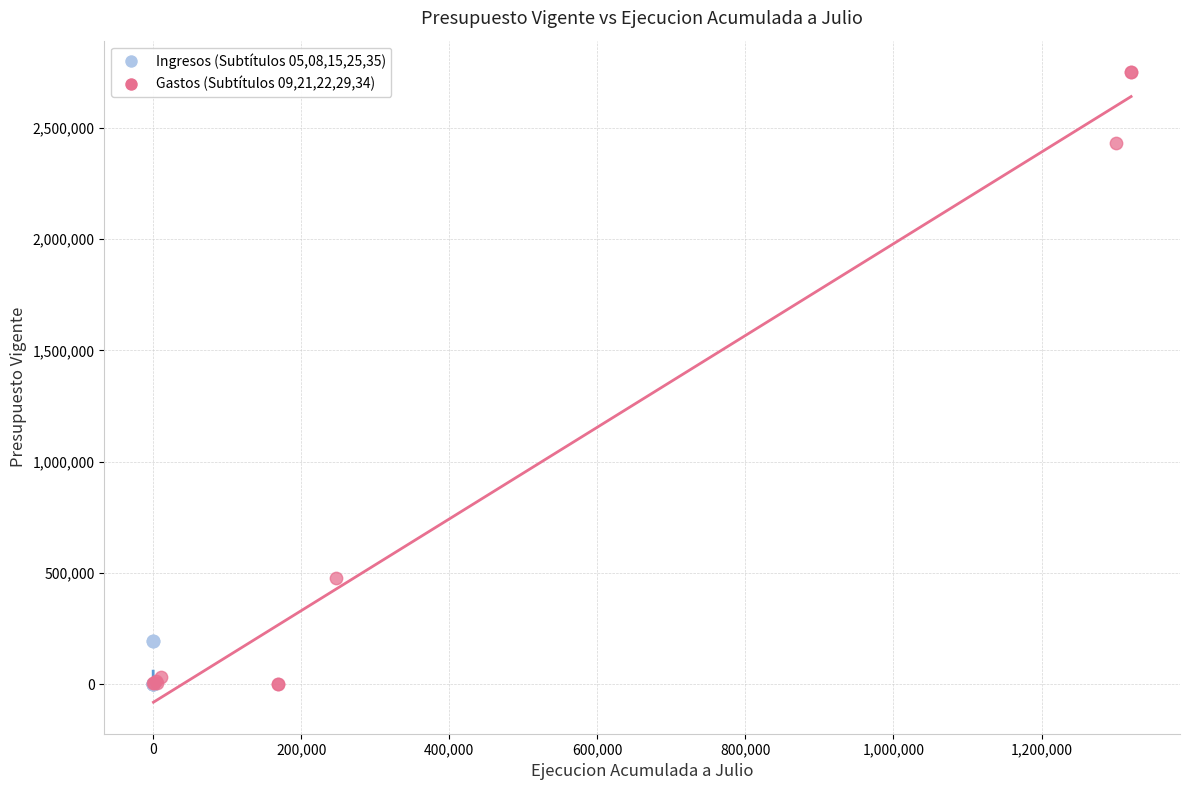

What are all the series names shown in the legend?

Ingresos (Subtítulos 05,08,15,25,35), Gastos (Subtítulos 09,21,22,29,34)